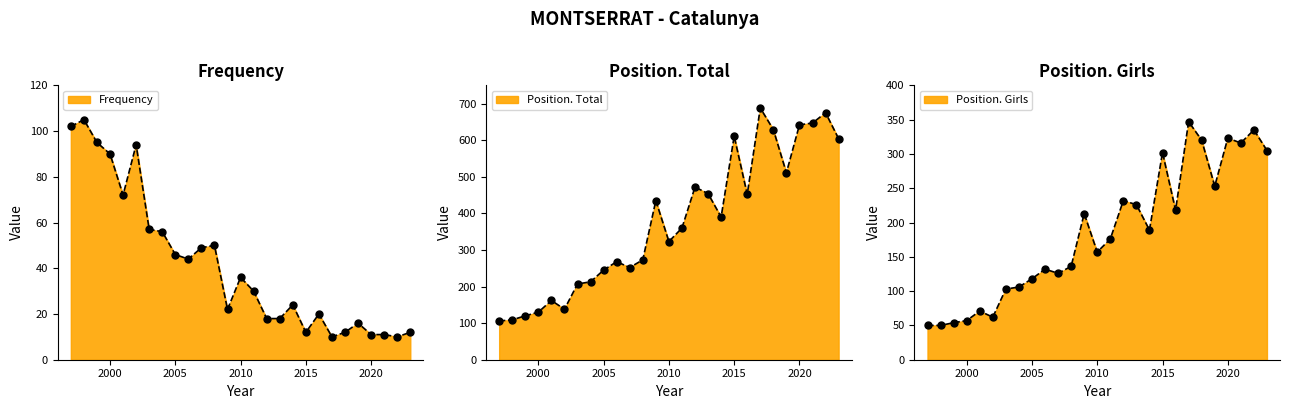

What is the total value across all series at 2001?

305